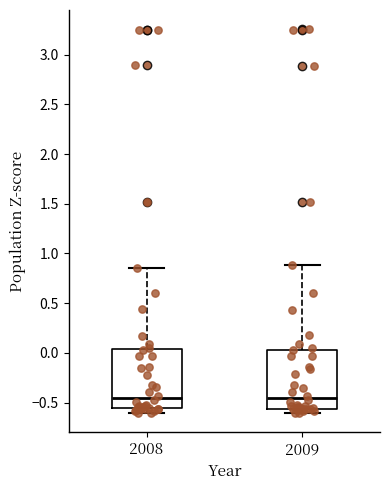

Reading left to right, transcribe this box plot: for each box, give where its median line is, the range the box spans, and where its two whiskers end, as read against the y-axis. The values are not printed on the chart, so give them approximately, as read against the axis.

2008: median -0.45, box -0.55 to 0.05, whiskers -0.60 to 0.85
2009: median -0.45, box -0.55 to 0.05, whiskers -0.60 to 0.90